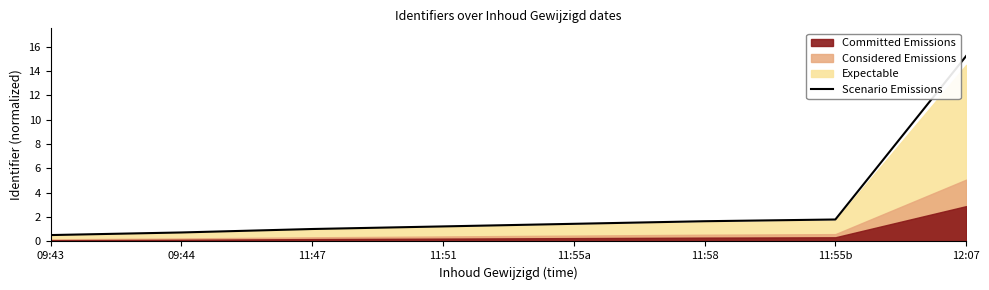

Reading left to right, extract all data points from this chart.

09:43=0.5	09:44=0.7	11:47=1.0	11:51=1.2	11:55a=1.4	11:58=1.7	11:55b=1.8	12:07=15.2